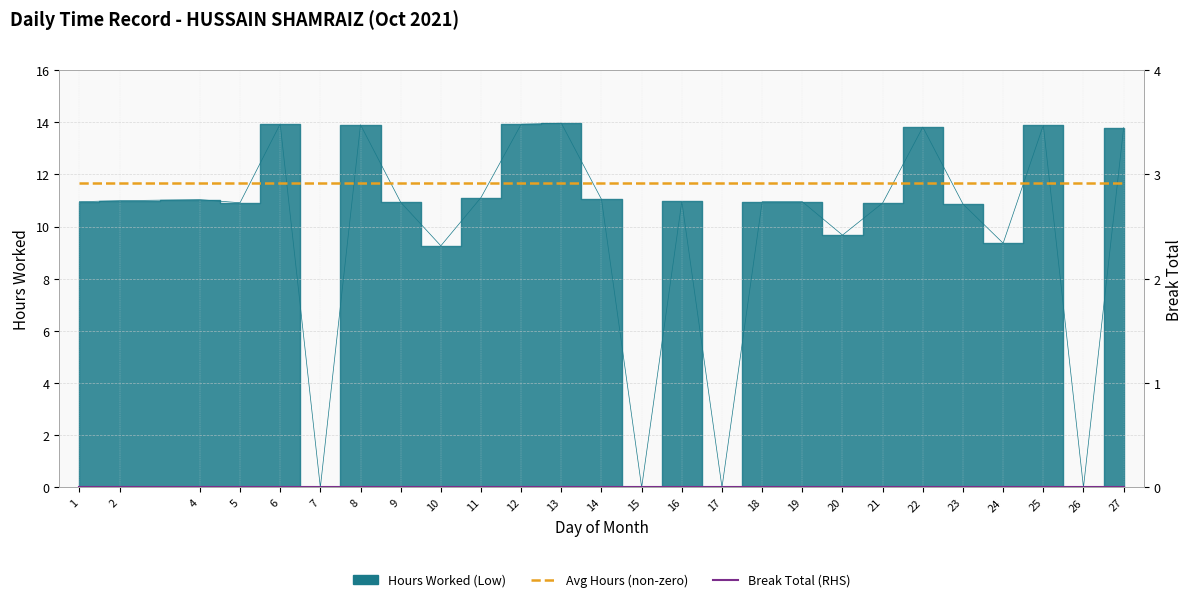

How many lines are shown in the chart?

2